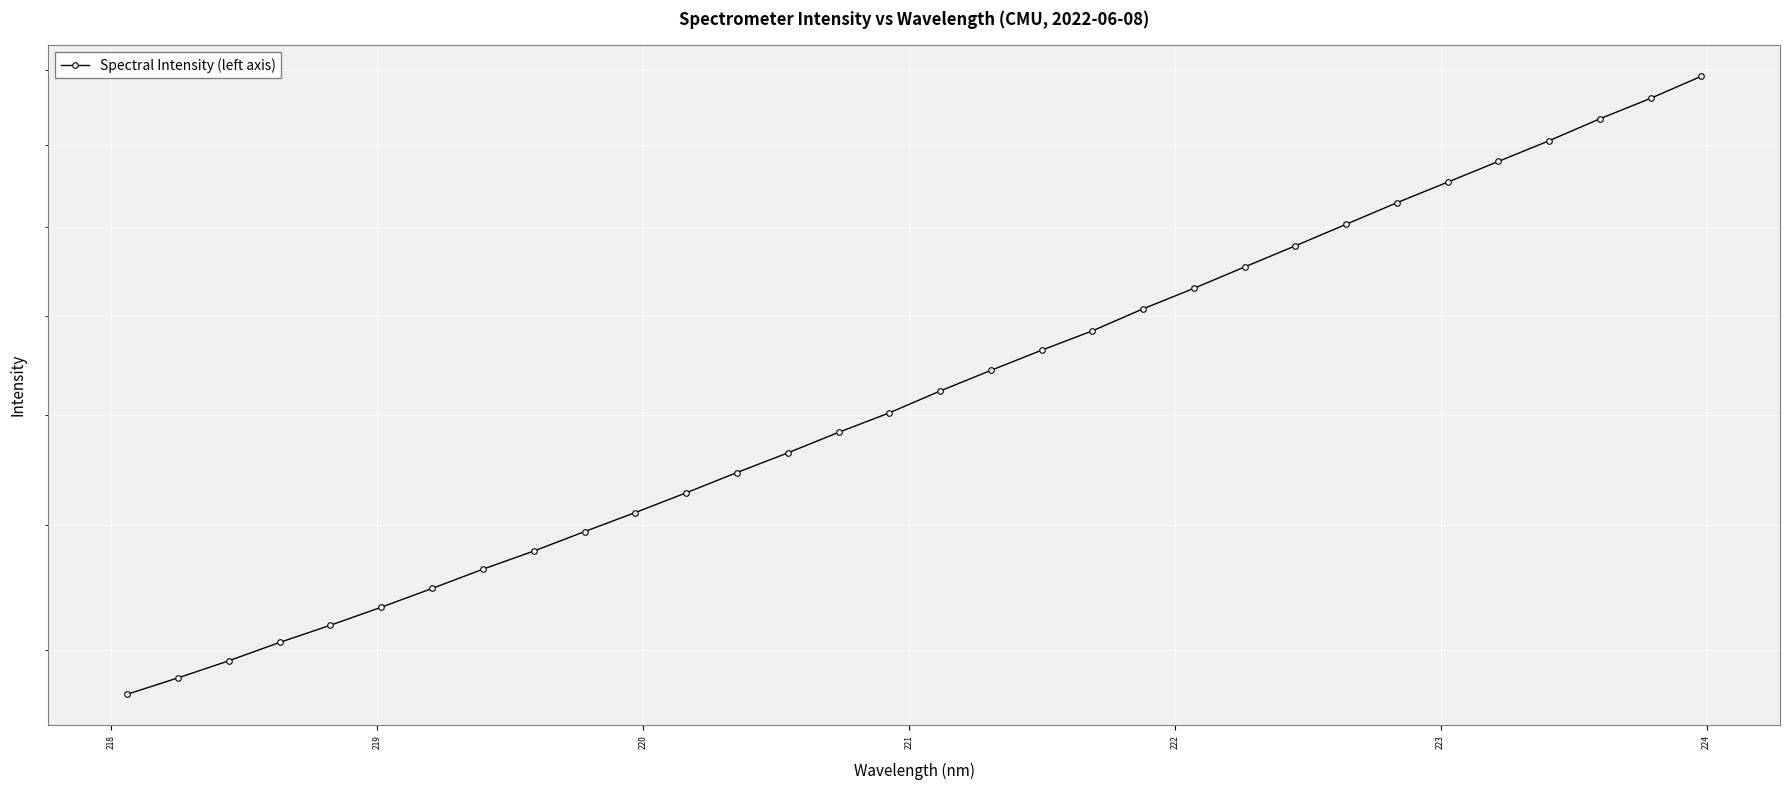

How many categories are shown in the chart?

32